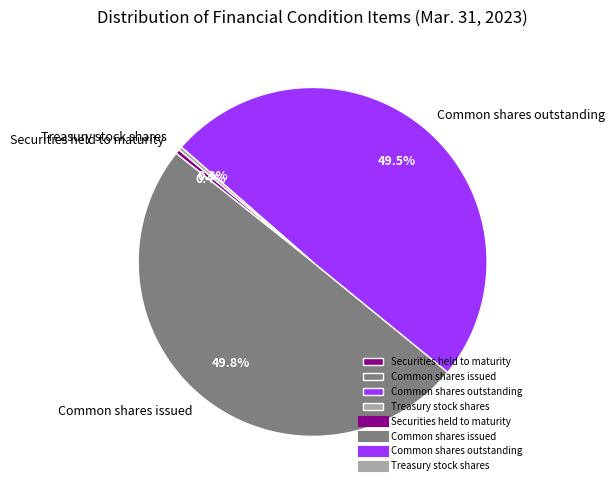

What percentage do Treasury stock shares and Common shares outstanding together represent?

49.8%